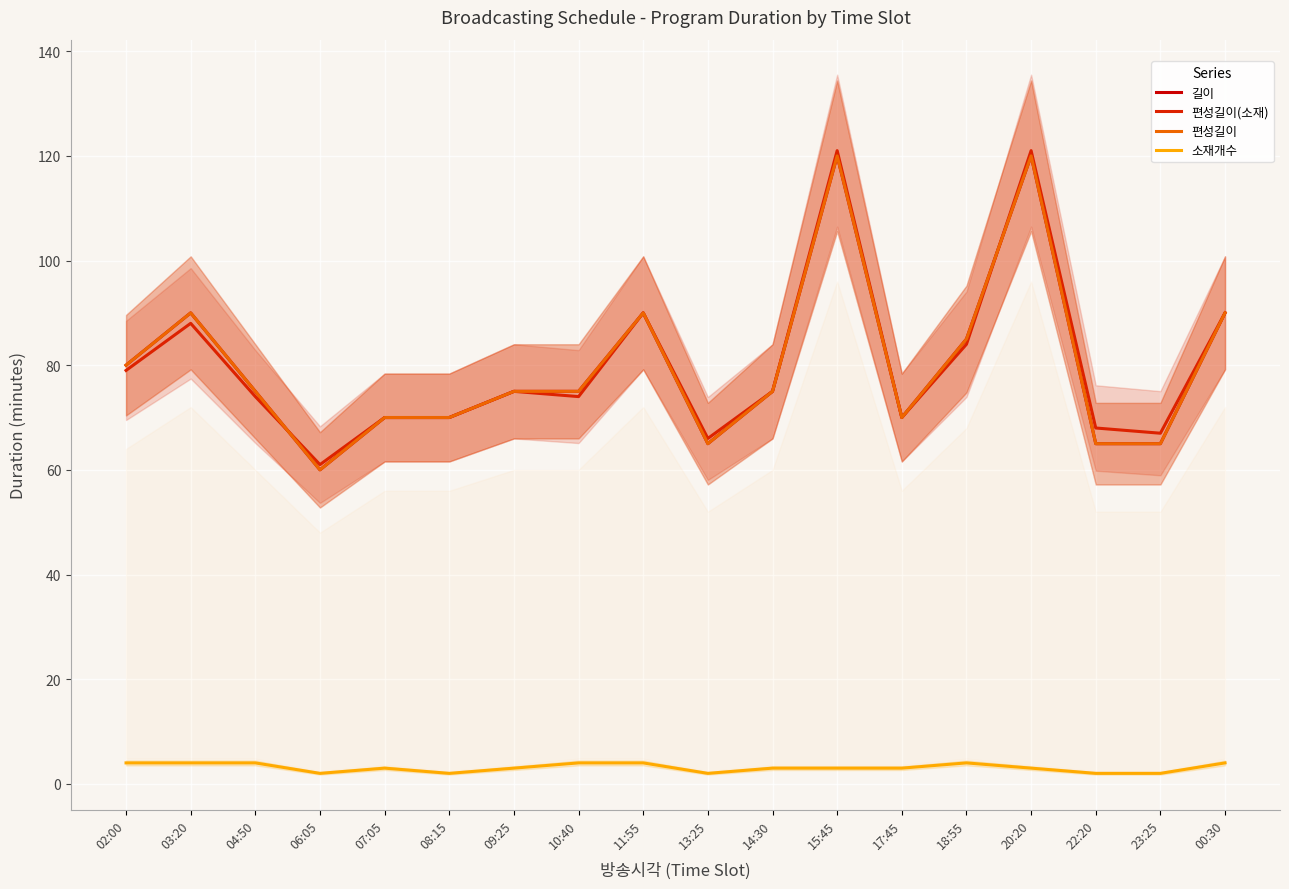

Reading left to right, what are all the values shown in this chart?

길이: 02:00=80	03:20=90	04:50=75	06:05=60	07:05=70	08:15=70	09:25=75	10:40=75	11:55=90	13:25=65	14:30=75	15:45=120	17:45=70	18:55=85	20:20=120	22:20=65	23:25=65	00:30=90
편성길이(소재): 02:00=79	03:20=88	04:50=74	06:05=61	07:05=70	08:15=70	09:25=75	10:40=74	11:55=90	13:25=66	14:30=75	15:45=121	17:45=70	18:55=84	20:20=121	22:20=68	23:25=67	00:30=90
편성길이: 02:00=80	03:20=90	04:50=75	06:05=60	07:05=70	08:15=70	09:25=75	10:40=75	11:55=90	13:25=65	14:30=75	15:45=120	17:45=70	18:55=85	20:20=120	22:20=65	23:25=65	00:30=90
소재개수: 02:00=4	03:20=4	04:50=4	06:05=2	07:05=3	08:15=2	09:25=3	10:40=4	11:55=4	13:25=2	14:30=3	15:45=3	17:45=3	18:55=4	20:20=3	22:20=2	23:25=2	00:30=4